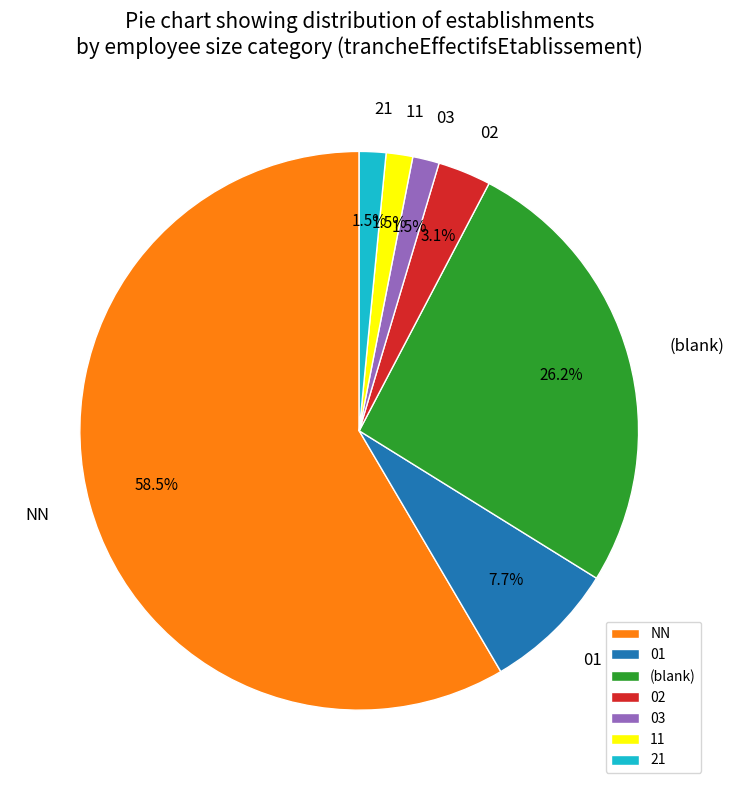

Between NN and 21, which is larger?

NN